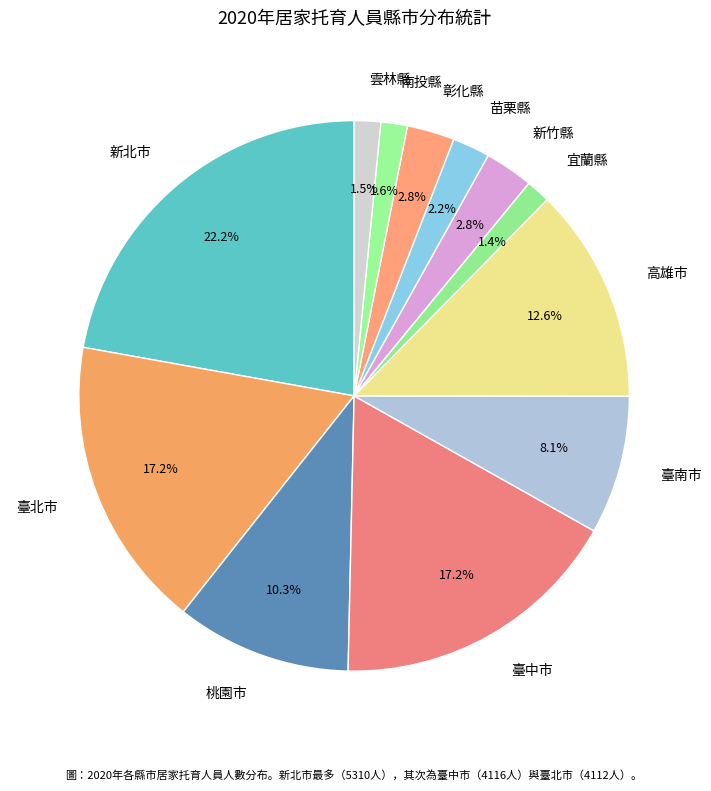

Is there any slice that represents more than half of the pie?

No